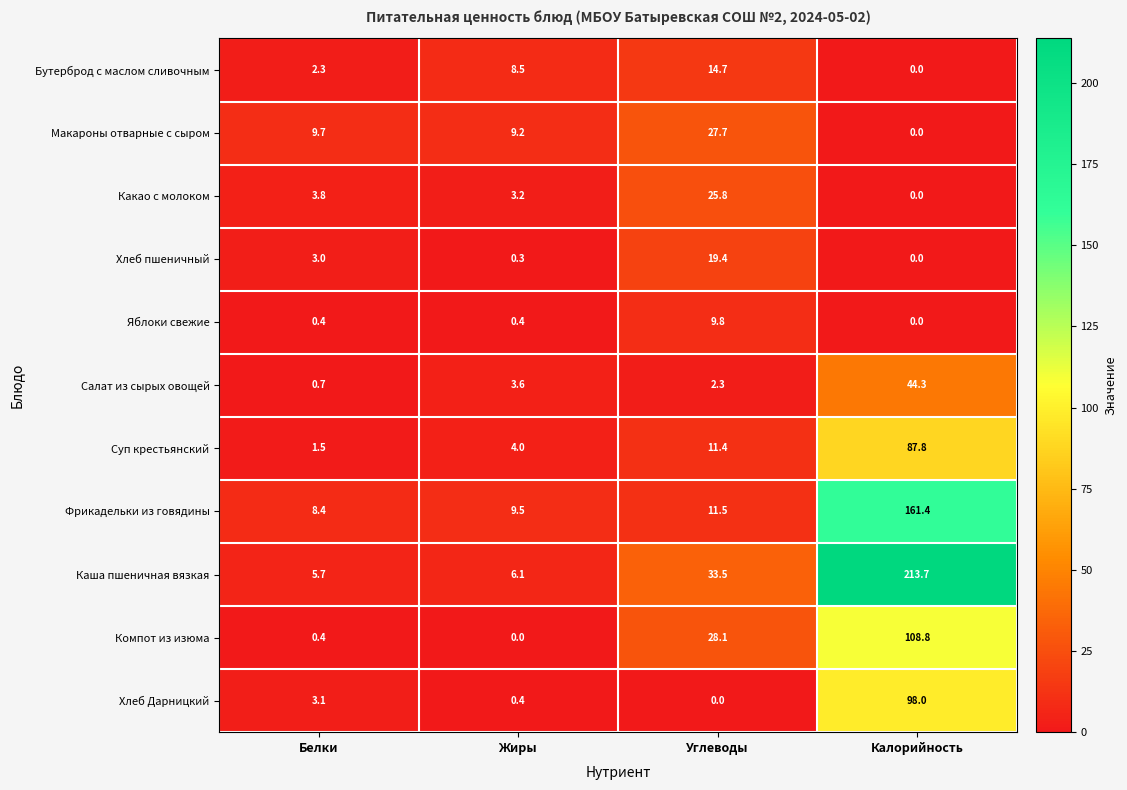

Is it true that Фрикадельки из говядины equals 5.6 at Белки?

False